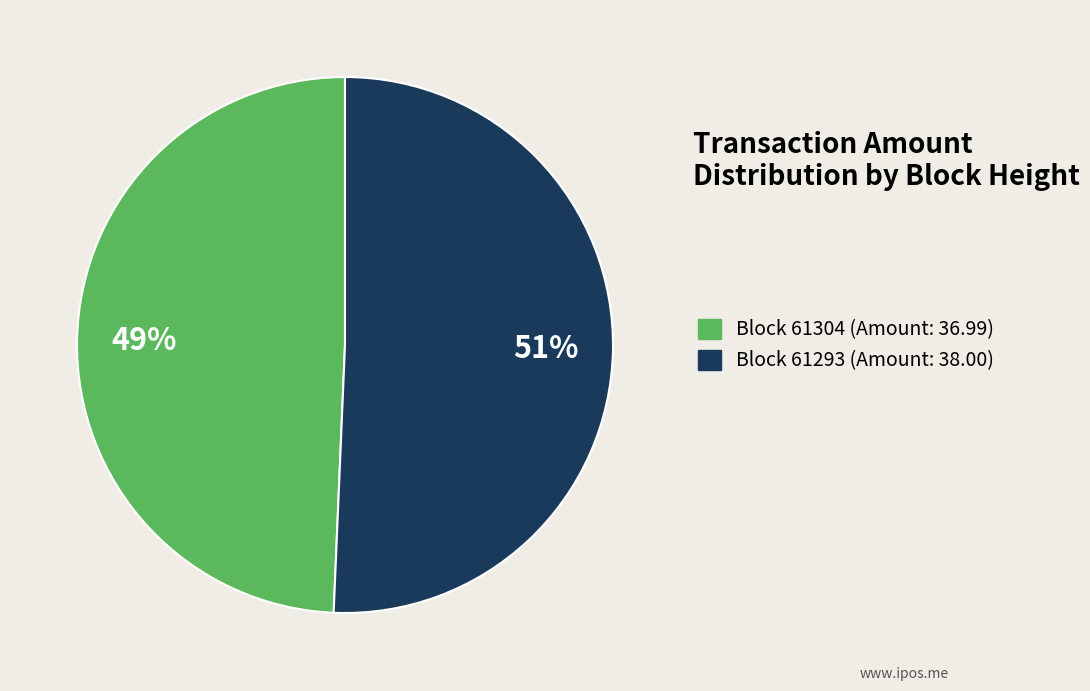

To the nearest percent, what is the average slice percentage?

50%